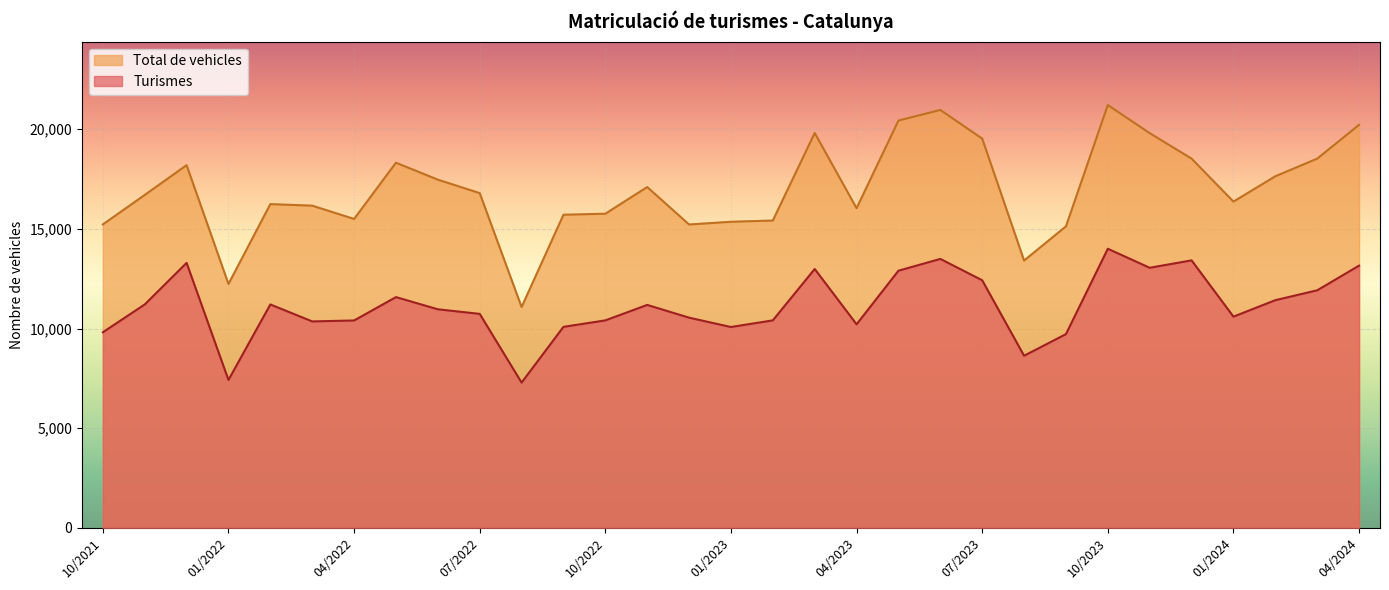

How many categories are shown in the chart?

31